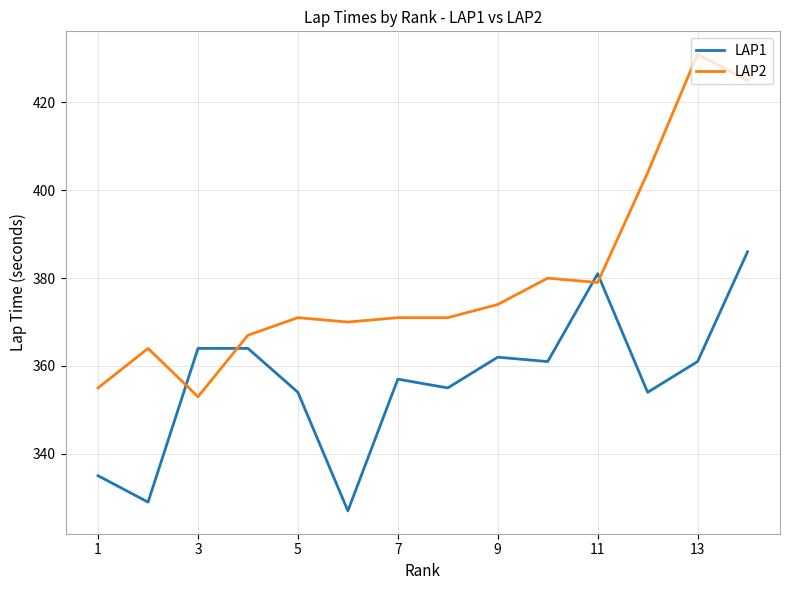

What is the lowest value of the LAP1 series?

327